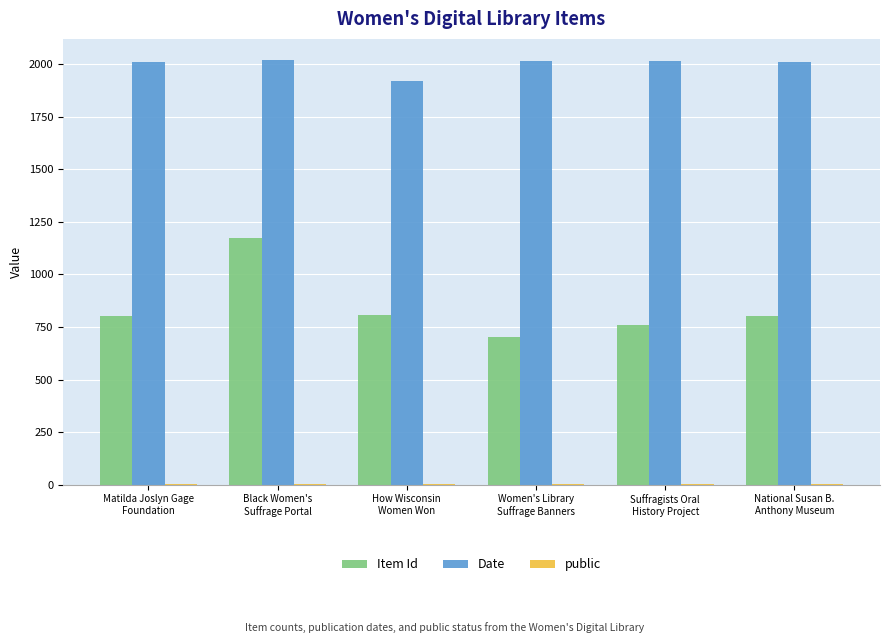

What is the greatest value displayed?

2020